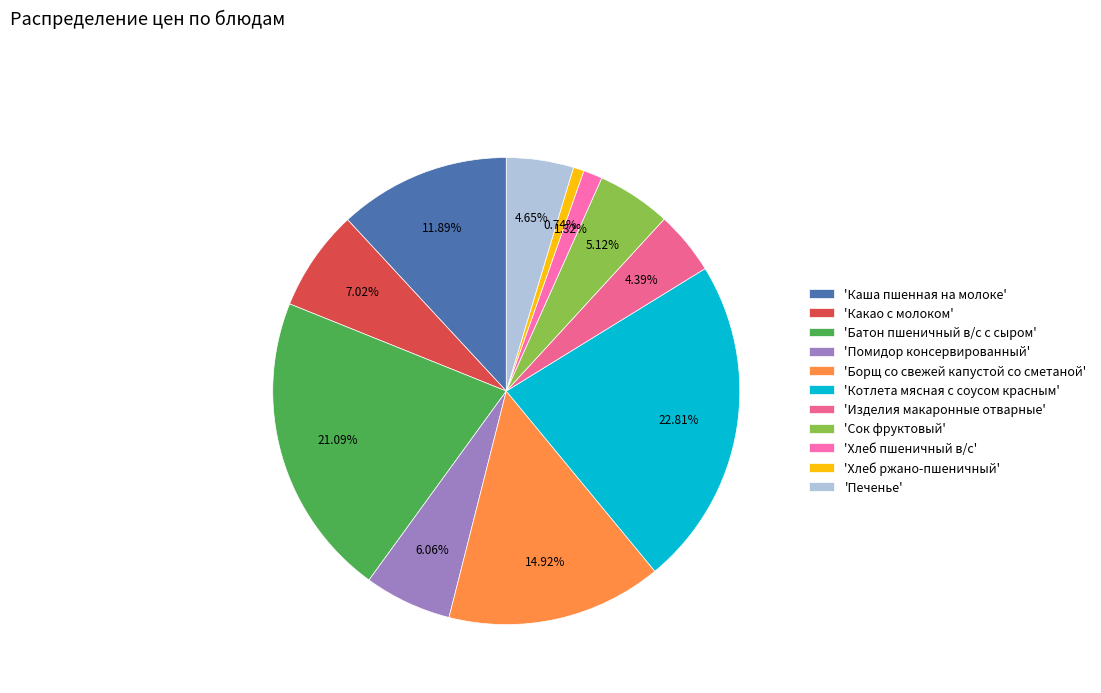

Count the number of slices in the pie.

11